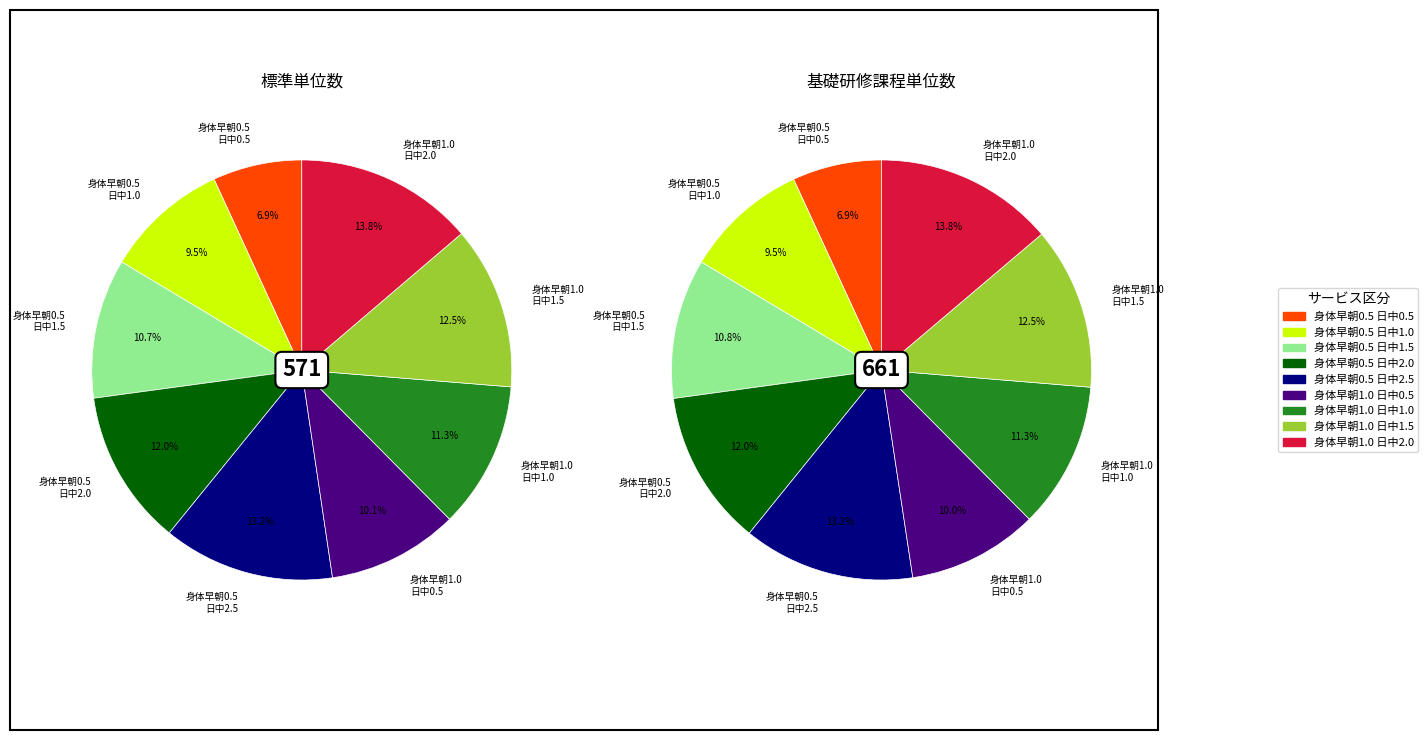

To the nearest percent, what is the combined percentage of 身体早朝０．５・日中０．５ and 身体早朝１．０・日中１．０?

18%